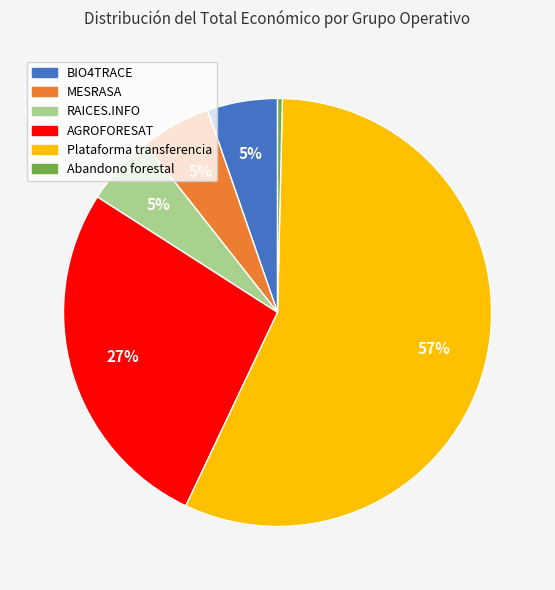

To the nearest percent, what portion does AGROFORESAT represent?

27%